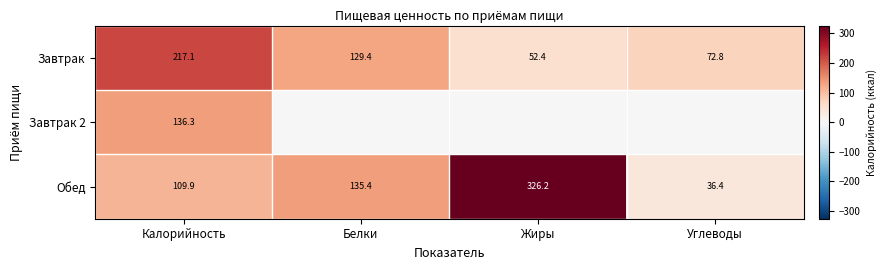

What is the total value across all series at Калорийность?

463.3